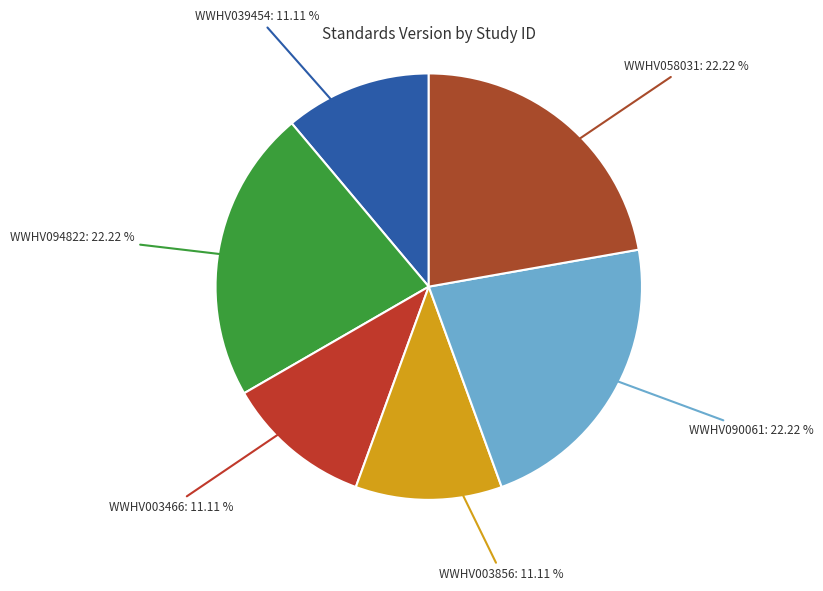

How many slices are in this pie chart?

6